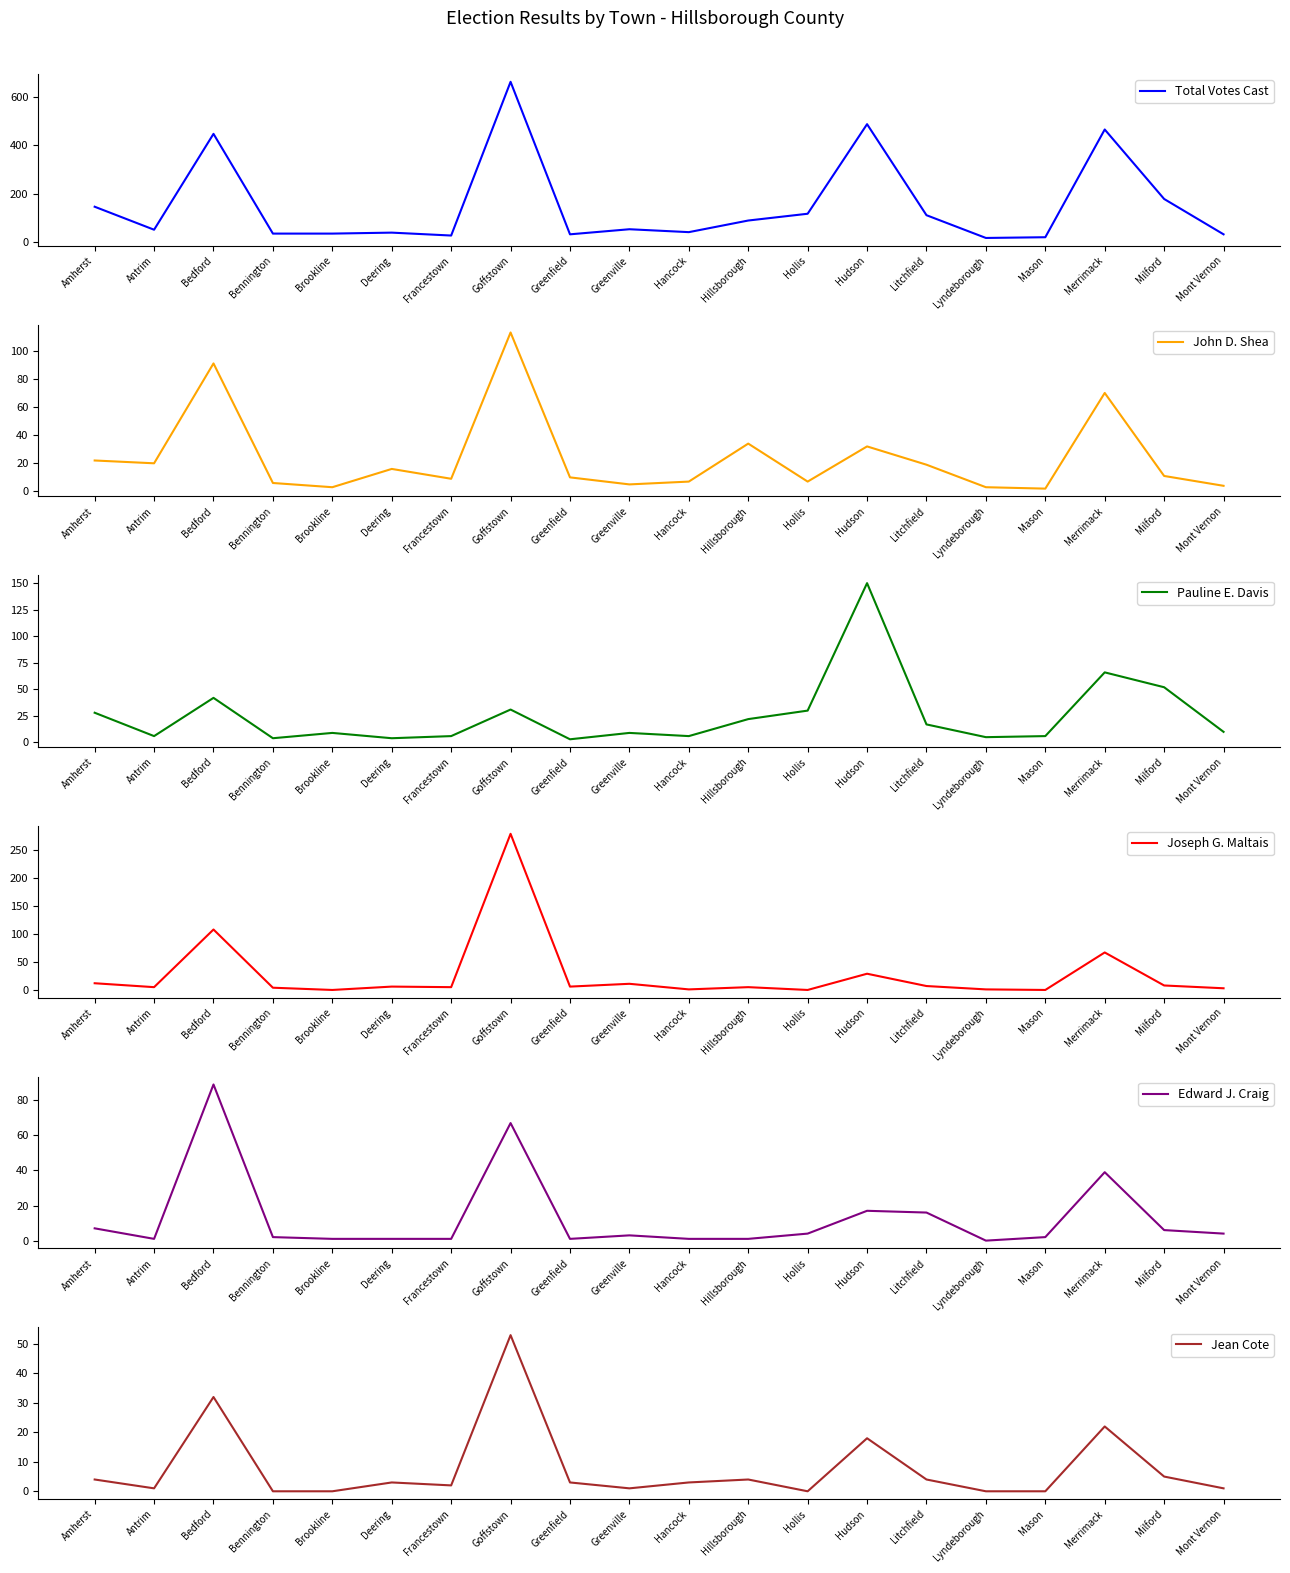

What are all the series names shown in the legend?

Total Votes Cast, John D. Shea, Pauline E. Davis, Joseph G. Maltais, Edward J. Craig, Jean Cote